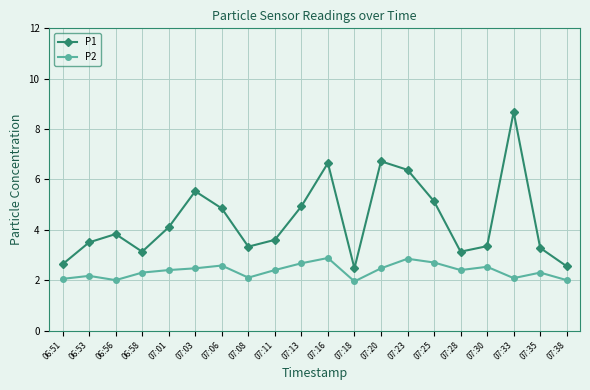

Does the chart display data point markers on the line(s)?

Yes